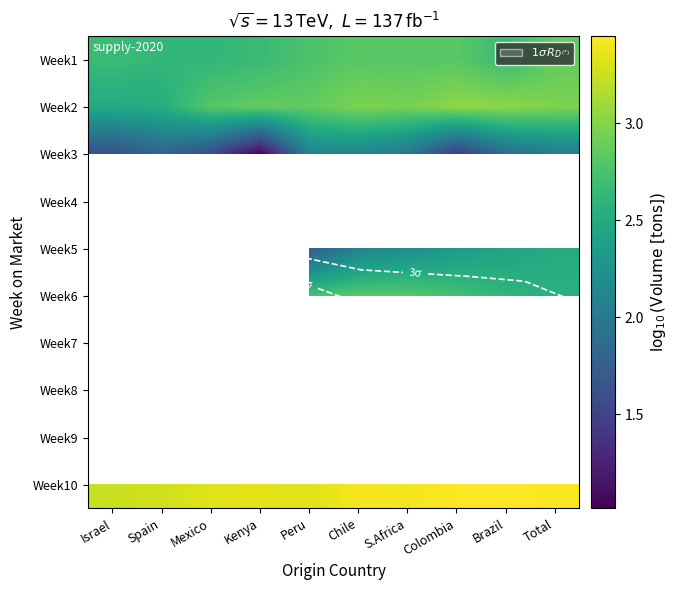

How many series are shown in this chart?

10